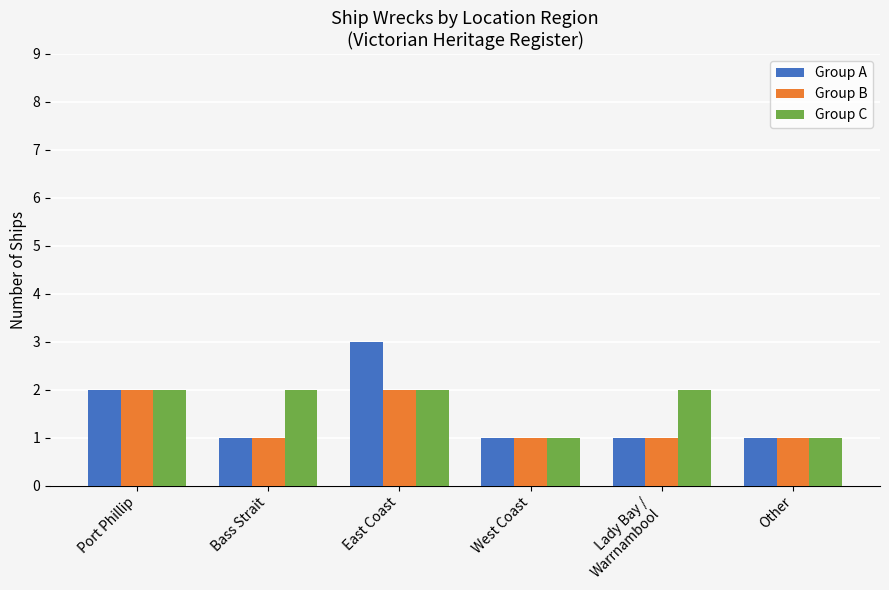

Reading right to left, transcribe all the data shown in this chart.

Group A: Other=1	Lady Bay /
Warrnambool=1	West Coast=1	East Coast=3	Bass Strait=1	Port Phillip=2
Group B: Other=1	Lady Bay /
Warrnambool=1	West Coast=1	East Coast=2	Bass Strait=1	Port Phillip=2
Group C: Other=1	Lady Bay /
Warrnambool=2	West Coast=1	East Coast=2	Bass Strait=2	Port Phillip=2